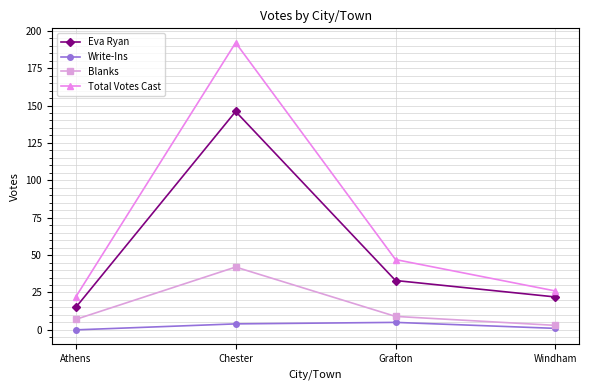

What is the average value of the Blanks series?

15